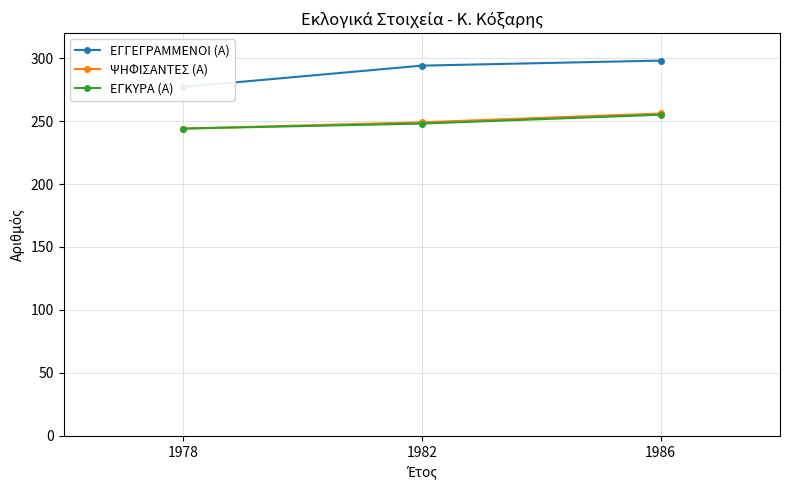

What is the difference between the highest and lowest values at 1986?

43